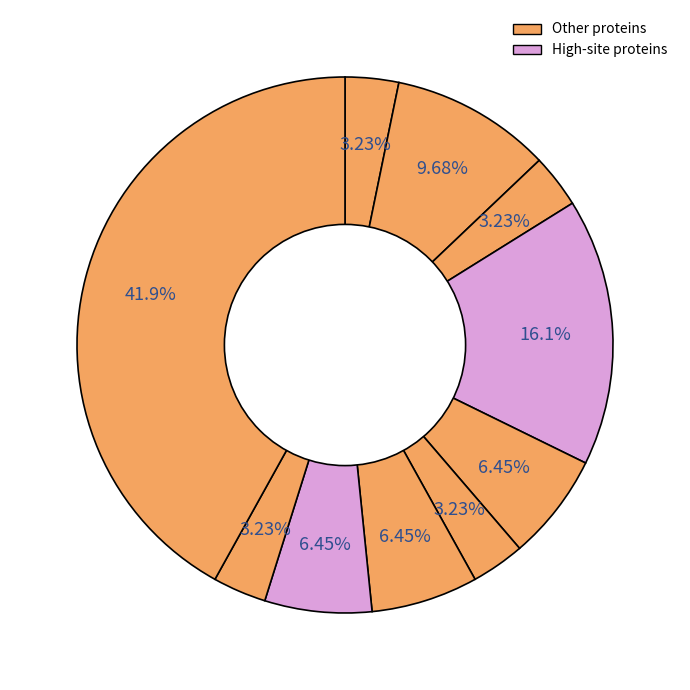

How many segments does this pie chart have?

10